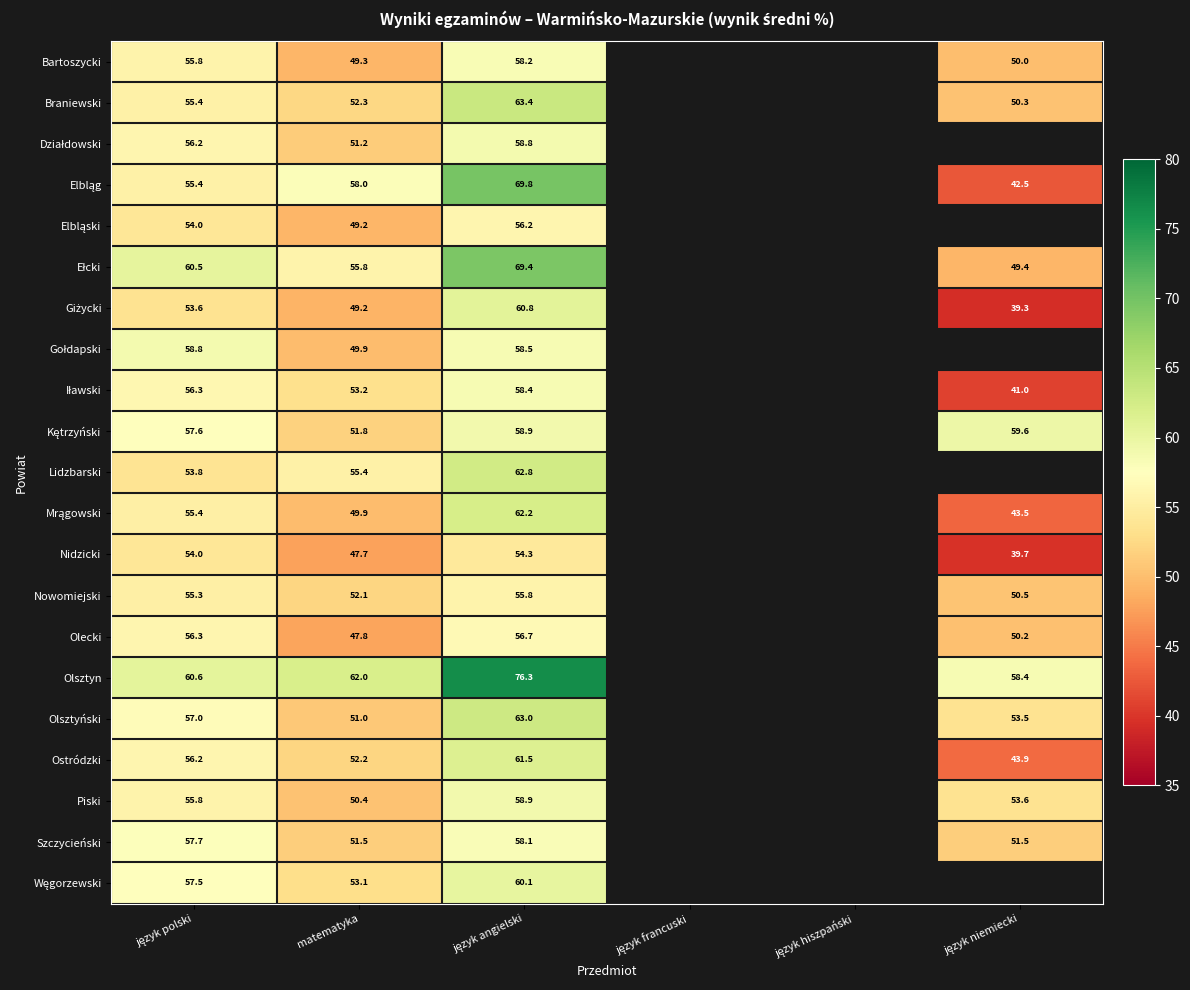

What is the difference between the highest and lowest values at matematyka?

14.3